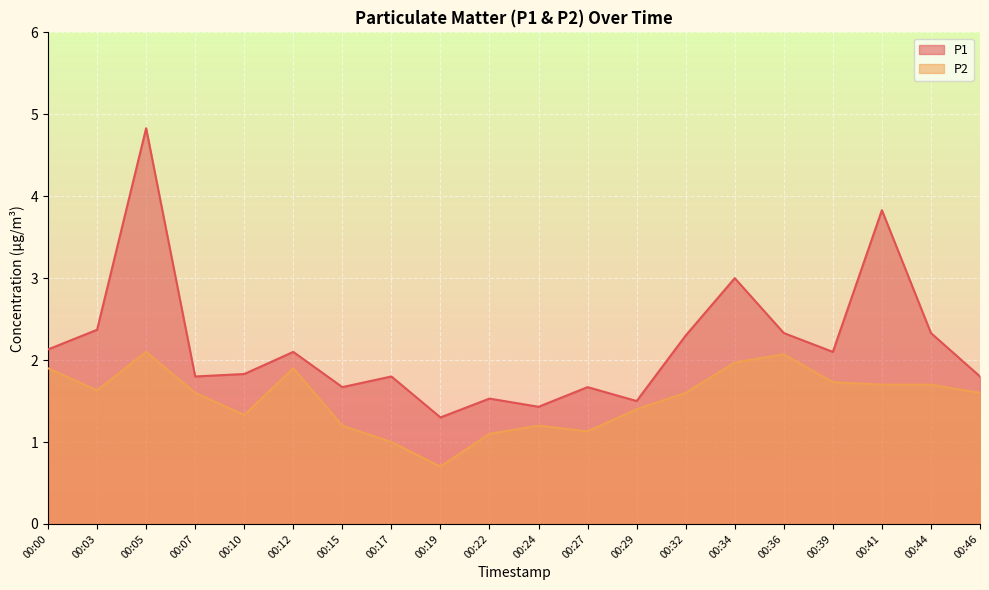

What is the difference between the highest and lowest values at 00:44?

0.6